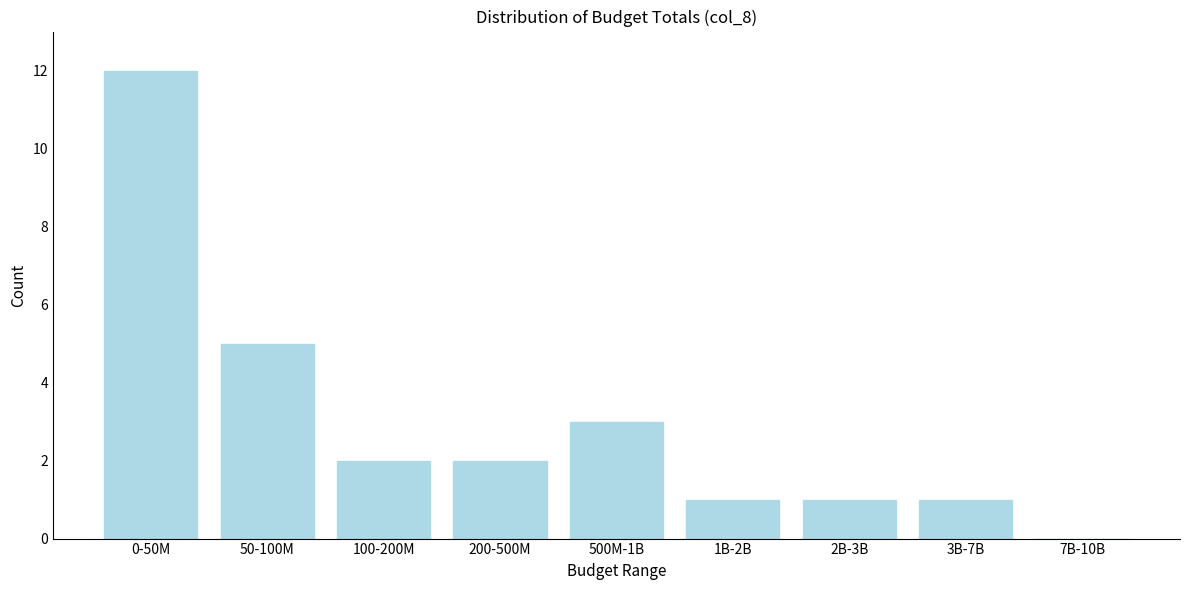

Reading left to right, list all the values displayed in this chart.

0-50M=12	50-100M=5	100-200M=2	200-500M=2	500M-1B=3	1B-2B=1	2B-3B=1	3B-7B=1	7B-10B=0